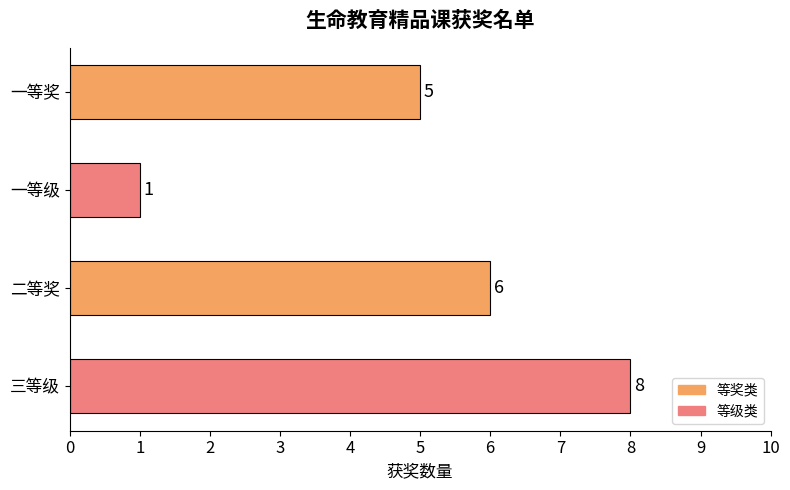

What is the difference between the maximum and second lowest values?

3